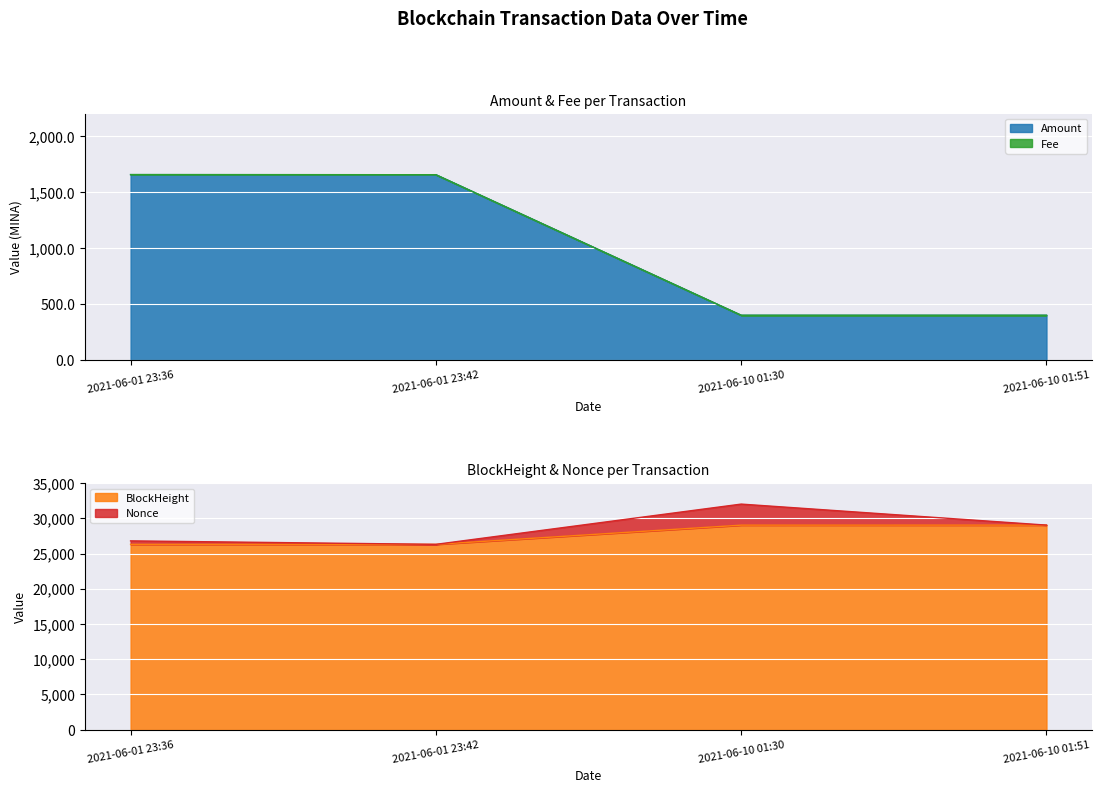

True or false: BlockHeight and Amount cross at least once.

False